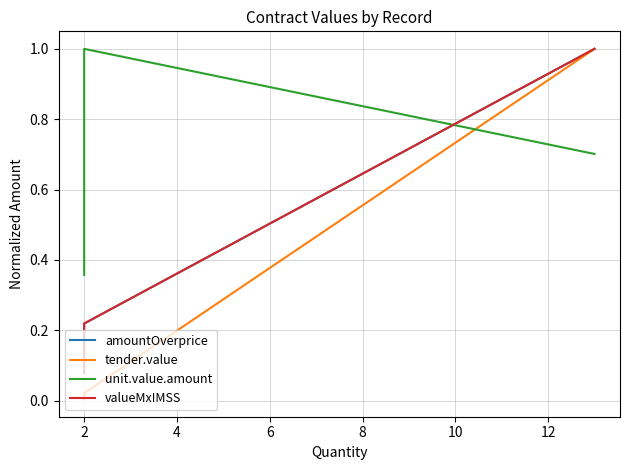

True or false: valueMxIMSS has a value of 0.3 at 2.

False